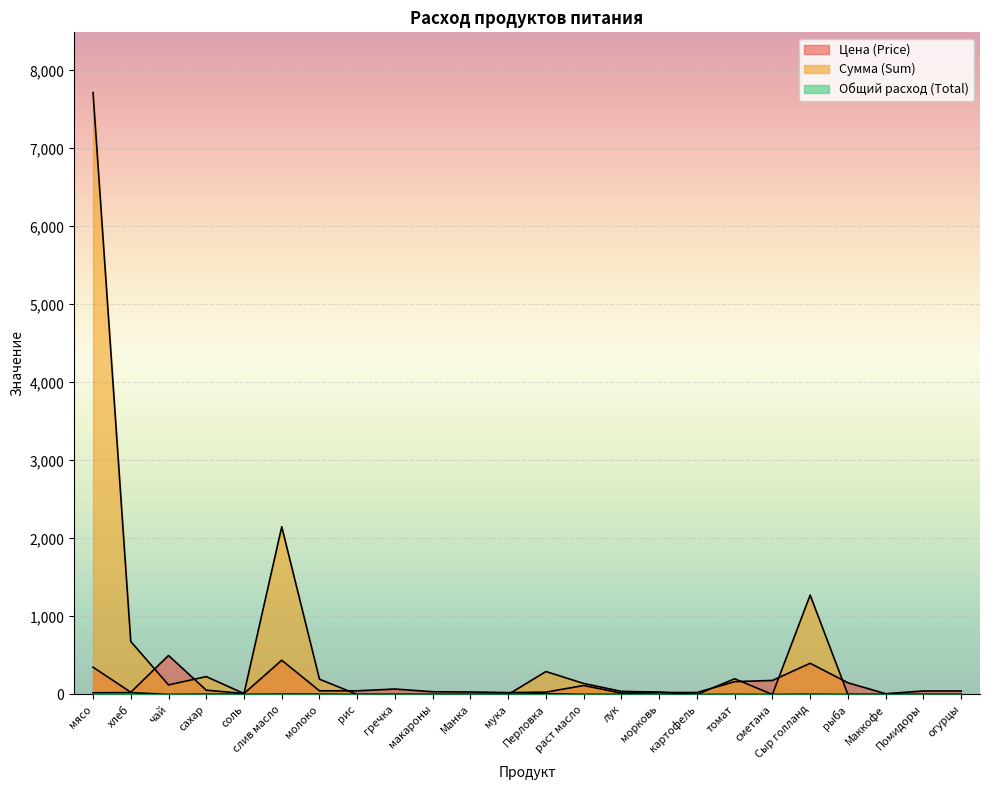

Is the value of Цена (Price) at молоко greater than the value of Сумма (Sum) at лук?

Yes